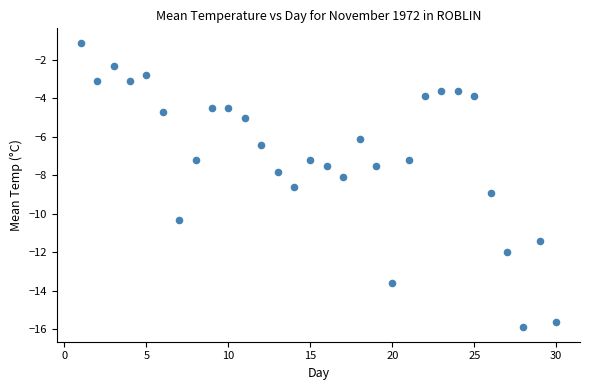

What is the range of Y values (max minus min)?

14.8